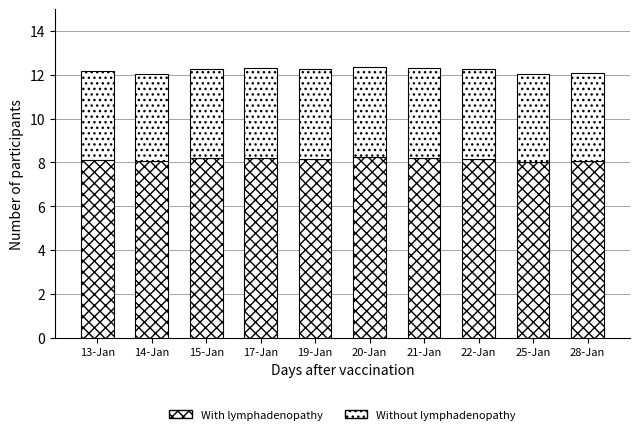

Count the number of data series in this chart.

2